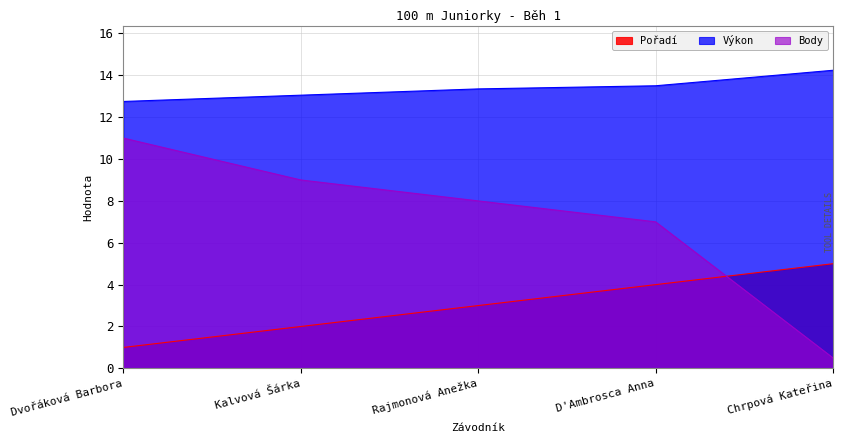

Where do Pořadí and Body first cross each other?

D'Ambrosca Anna and Chrpová Kateřina